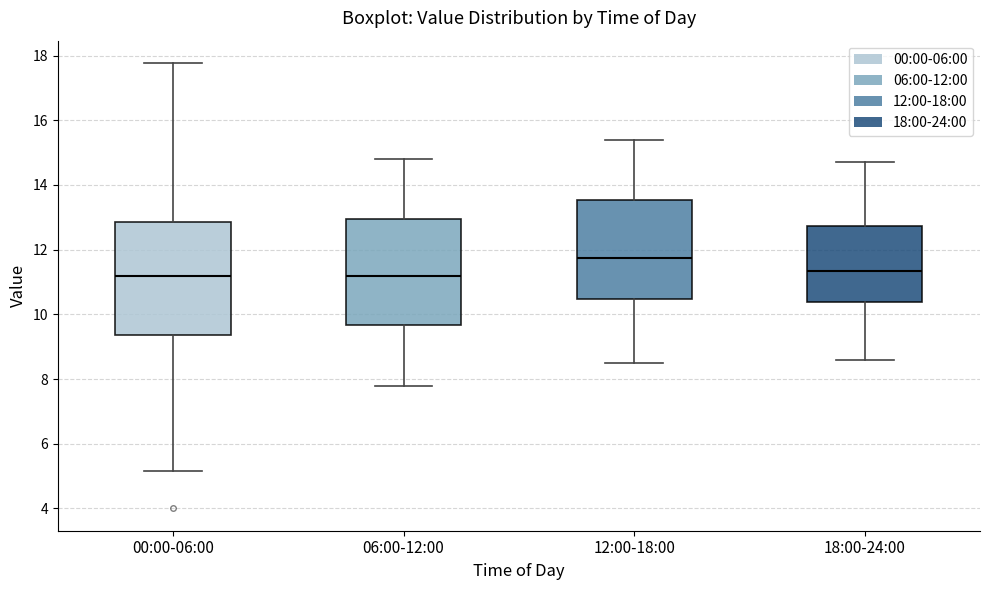

Reading left to right, read every box against the y-axis: the position of its median line, the range the box covers, and the ends of its whiskers. The values are not printed on the chart, so give them approximately, as read against the axis.

00:00-06:00: median 11.2, box 9.4 to 12.8, whiskers 5.2 to 17.8
06:00-12:00: median 11.2, box 9.6 to 13.0, whiskers 7.8 to 14.8
12:00-18:00: median 11.8, box 10.4 to 13.6, whiskers 8.6 to 15.4
18:00-24:00: median 11.4, box 10.4 to 12.8, whiskers 8.6 to 14.8